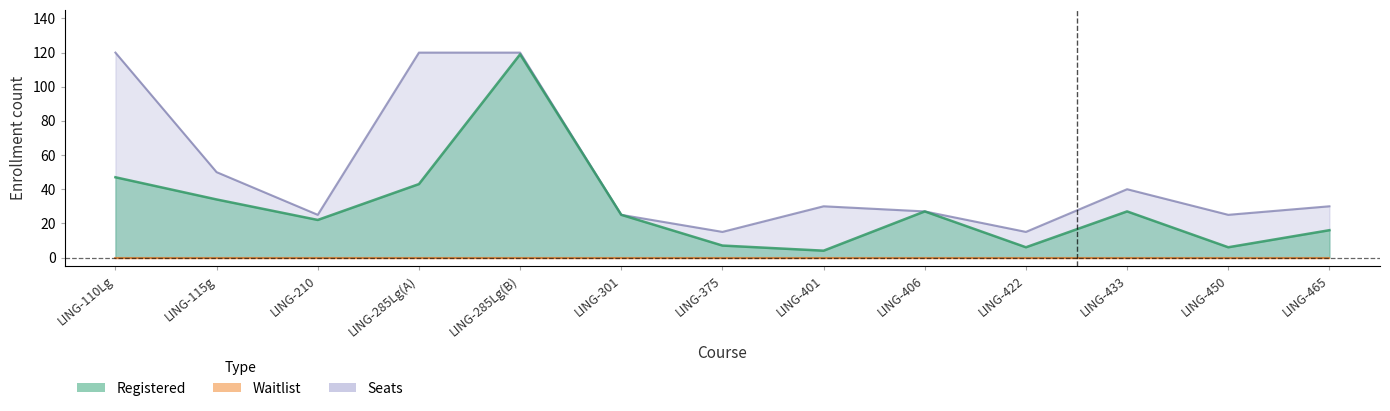

True or false: seats has more than 2 interior local peaks.

False